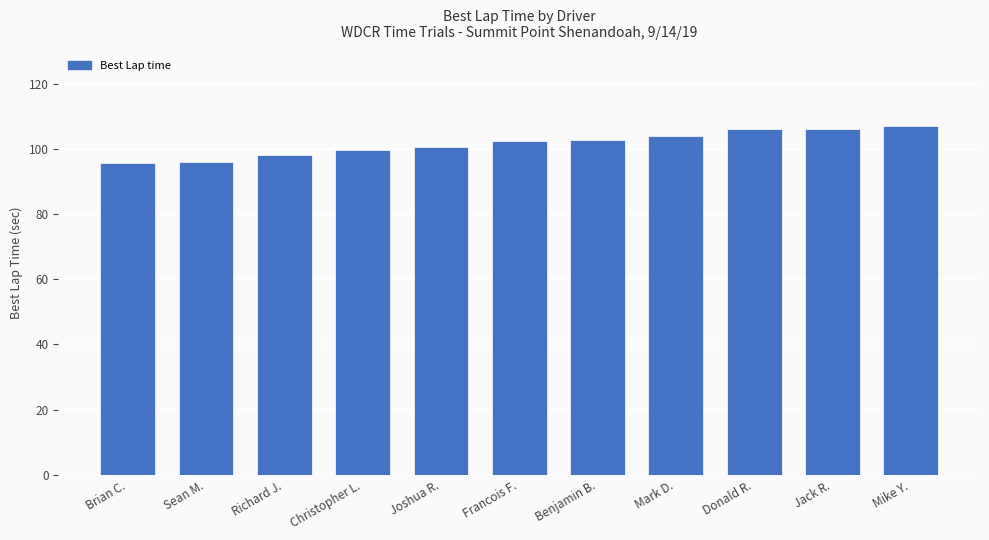

What is the sum of all values?

1118.4